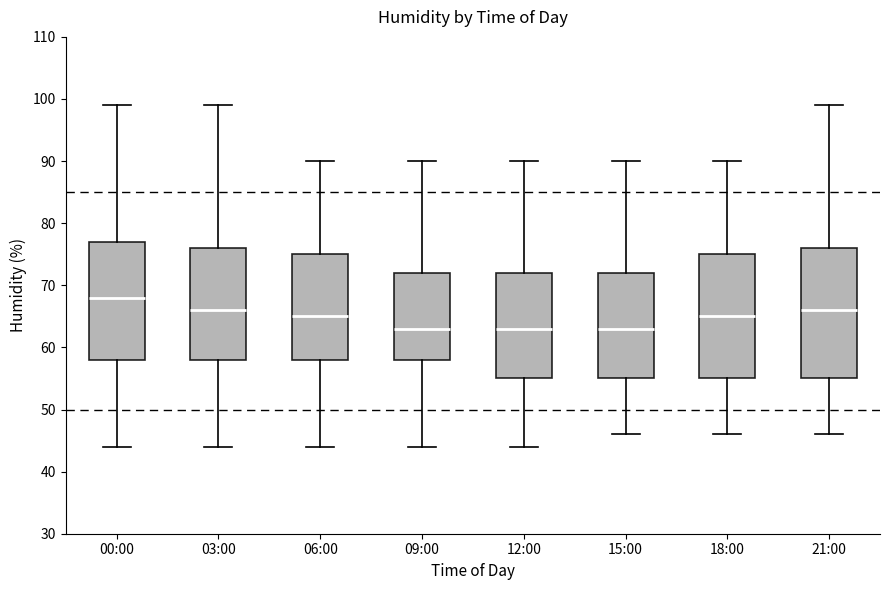

Where is the lower edge of the box for 12:00 on the y-axis? The values are not printed on the chart, so give them approximately, as read against the axis.

55